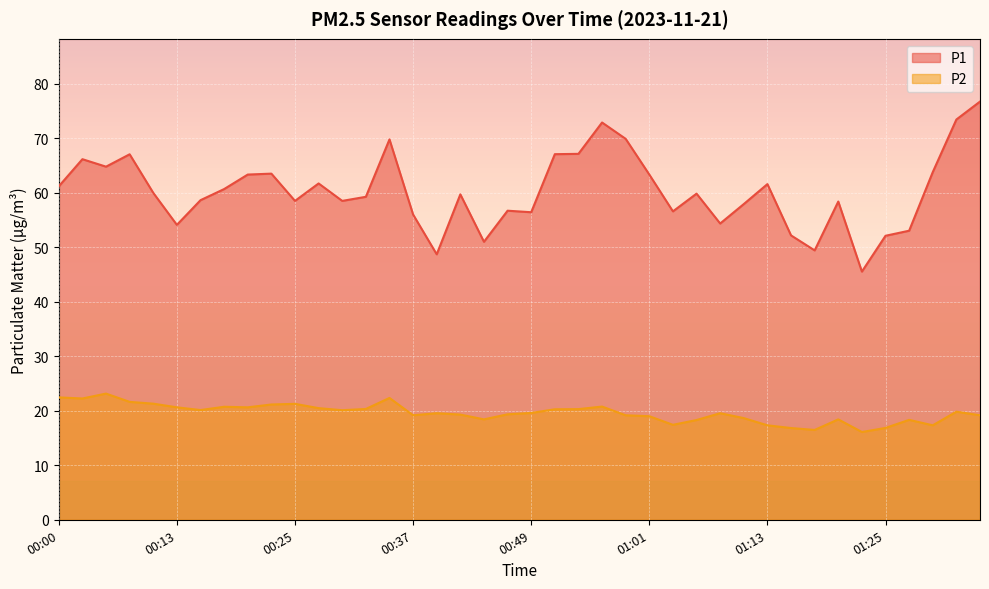

The P2 series shows 18.4 at 00:44. True or false?

True